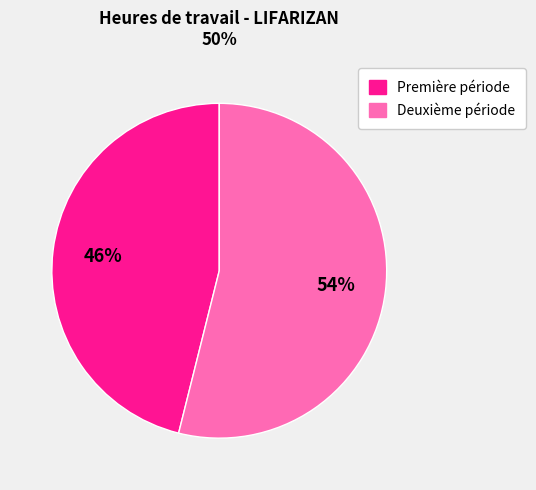

Is it true that Première période is 46% of the pie?

True